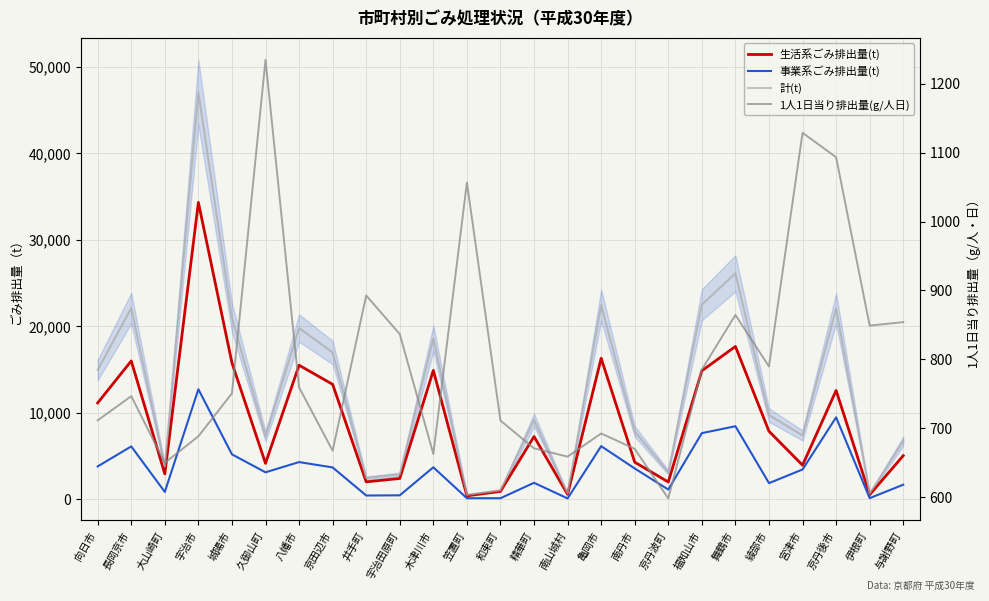

Where does the 1人1日当り排出量(g/人日) series first go above 750?

城陽市